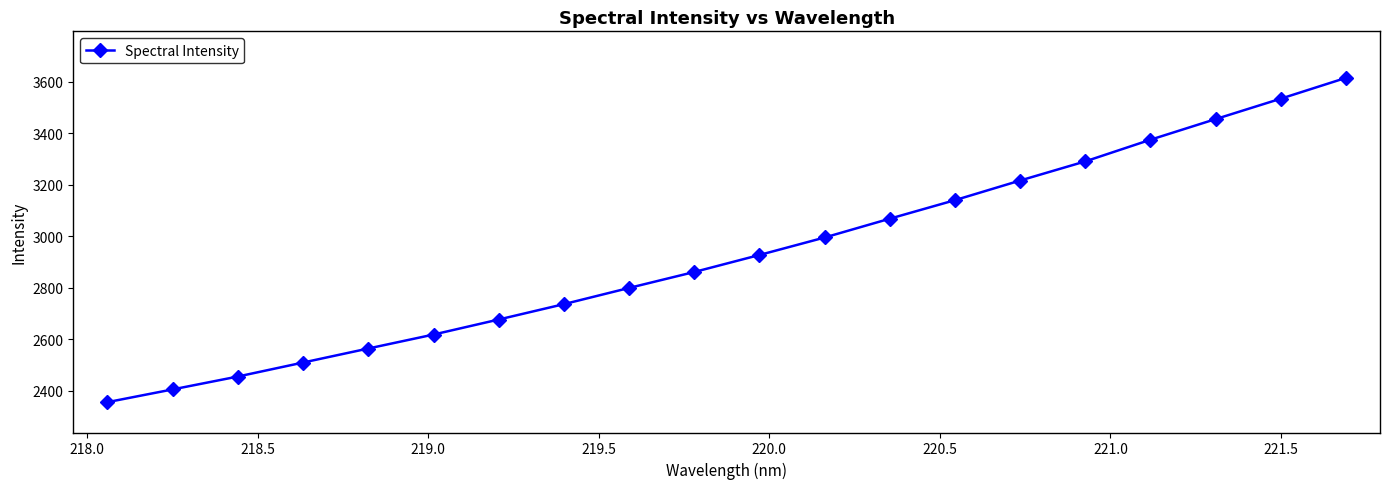

What is the average value?

2929.4